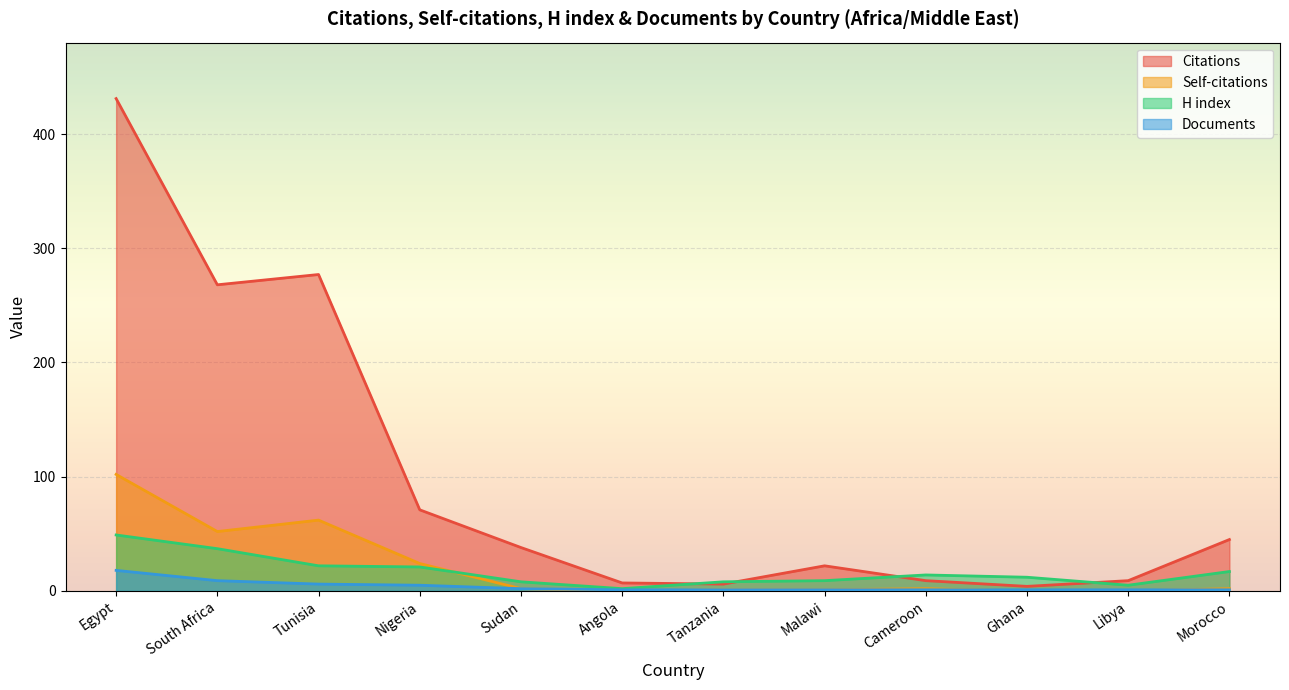

Where is the first local maximum for H index?

Cameroon